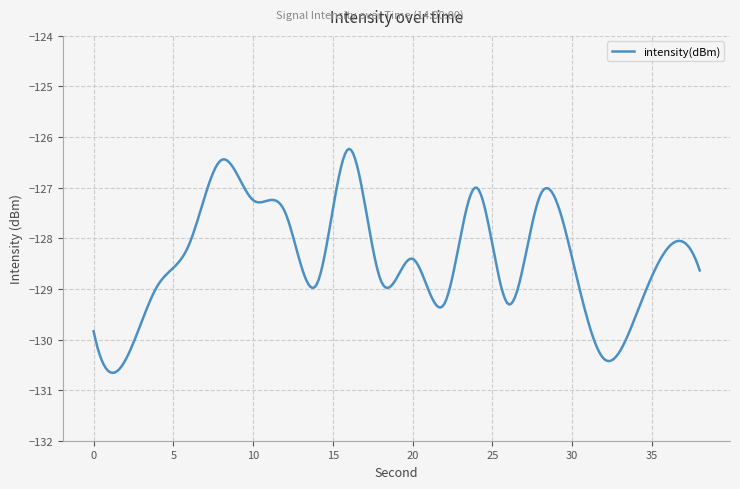

What is the difference between the maximum and minimum values?

4.4